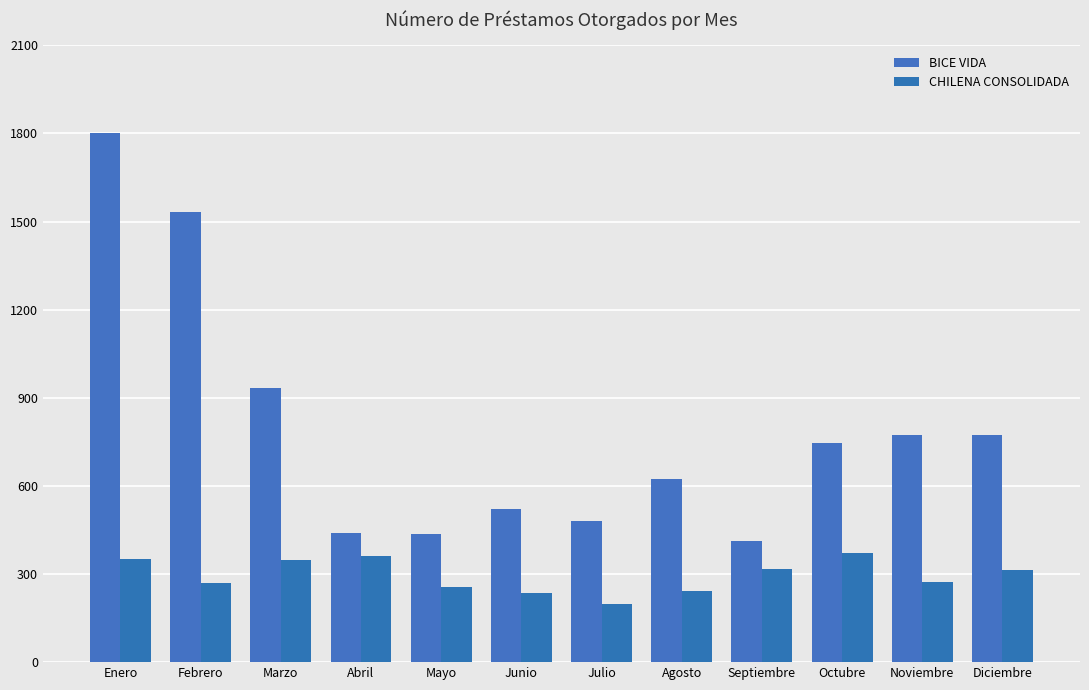

How many bars are there in total?

24